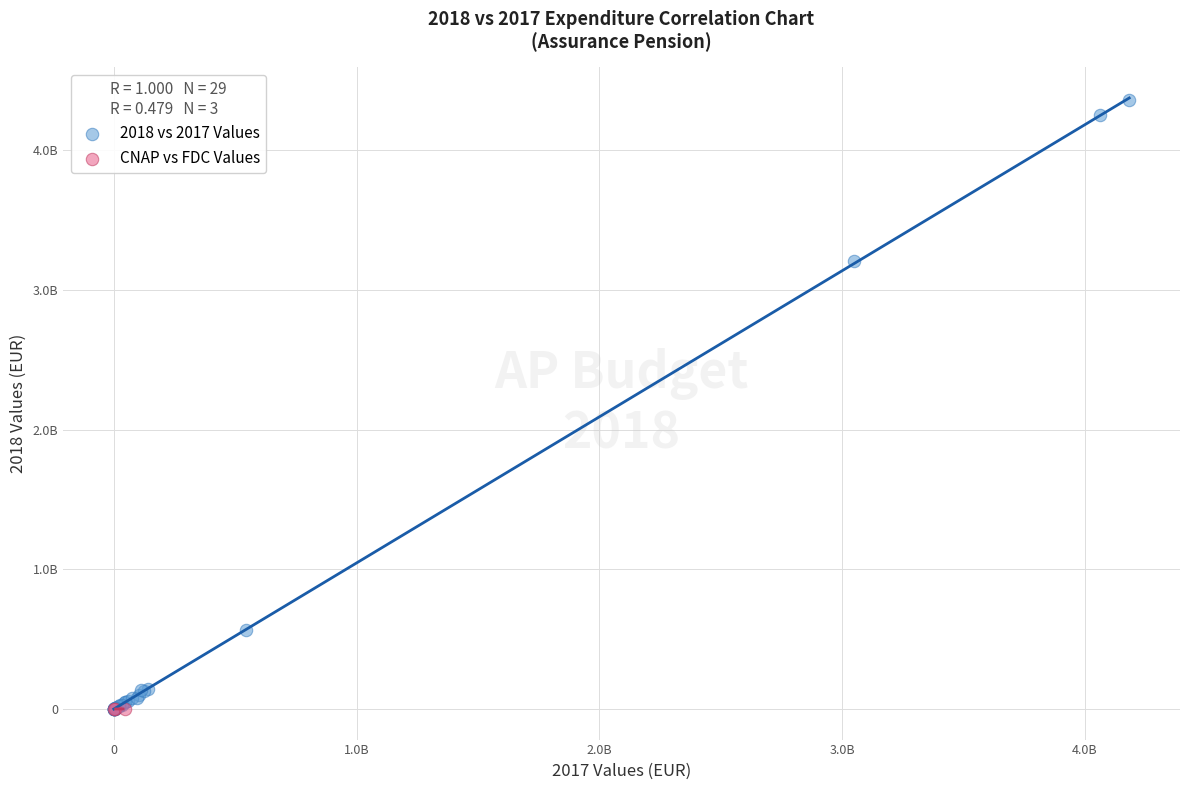

Which series has the widest spread of Y values?

2018 vs 2017 Values